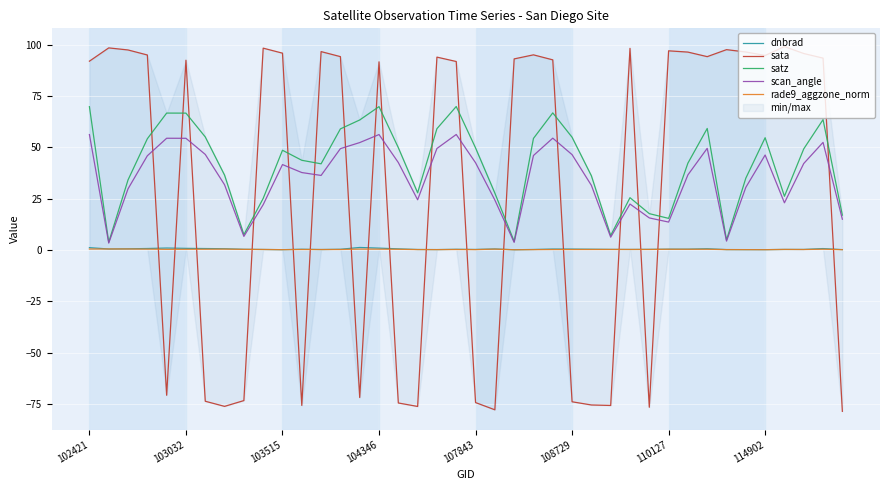

True or false: satz has a value of 66.6 at 103032.

True